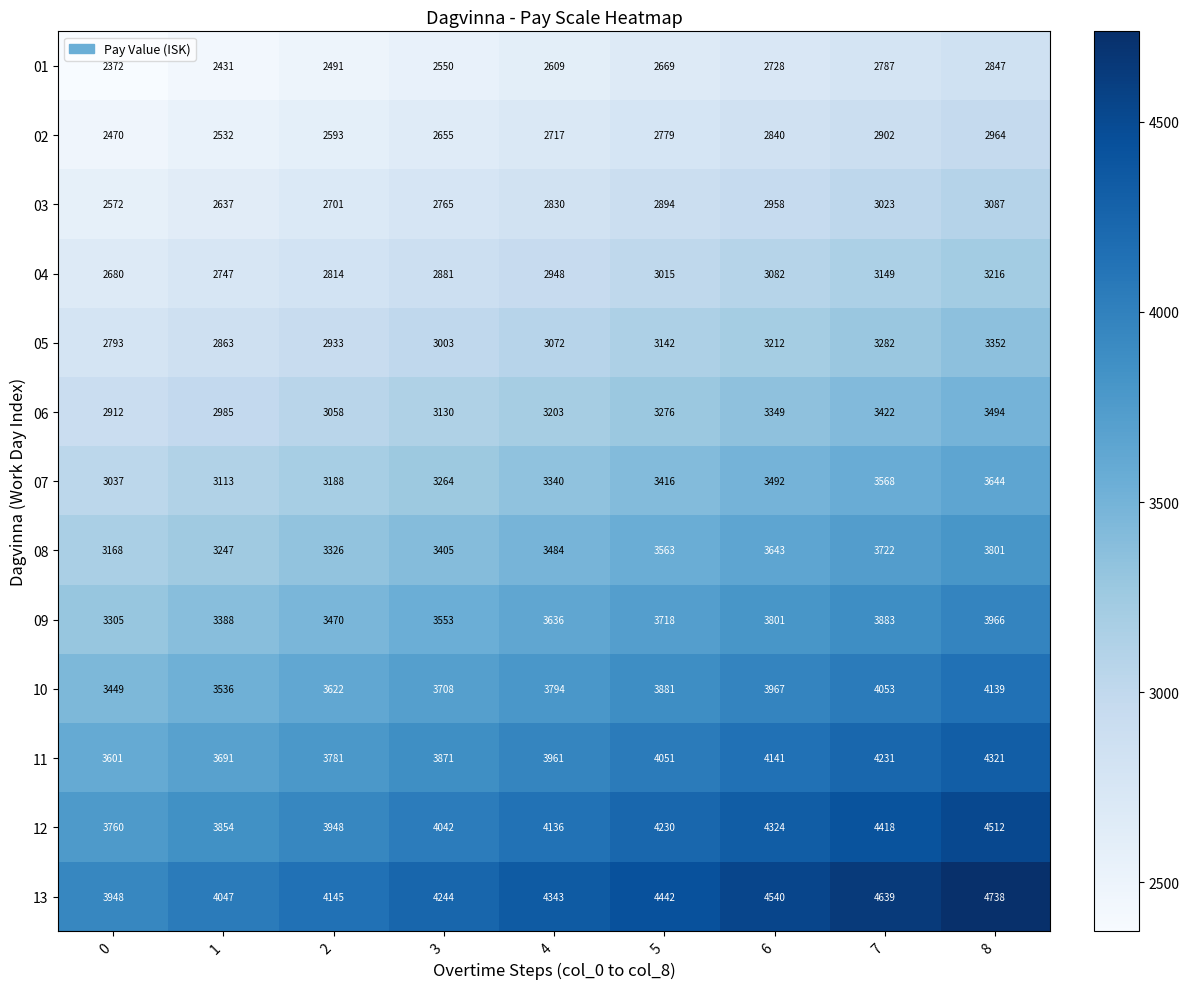

What is the difference between the maximum and minimum values in the 13 series?

790